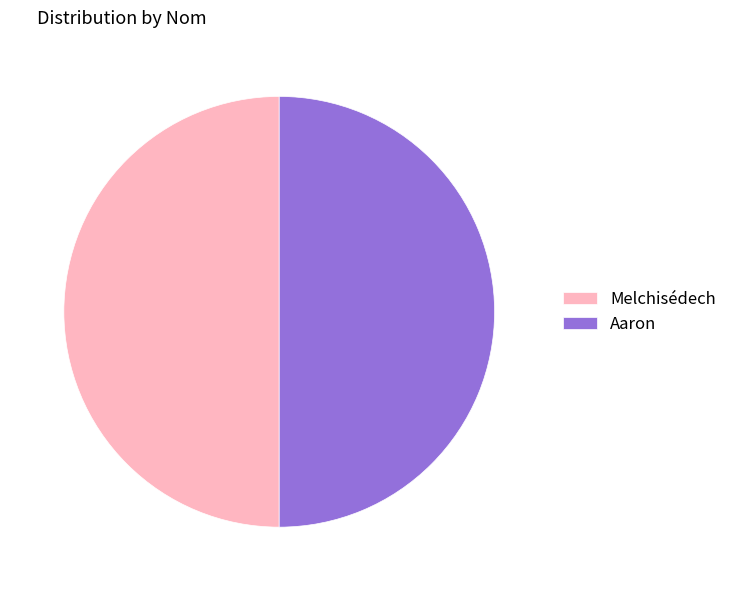

Do Melchisédech and Aaron together represent more than half of the pie?

Yes